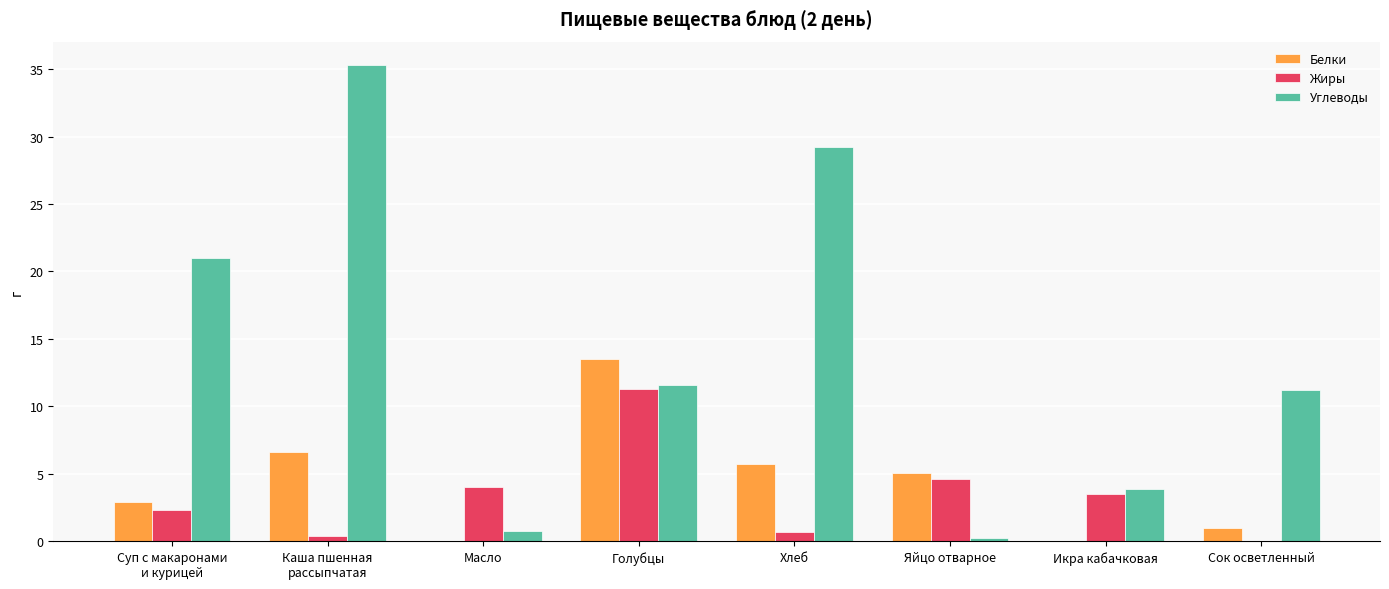

At which category is the sum across all series the highest?

Каша пшенная
рассыпчатая